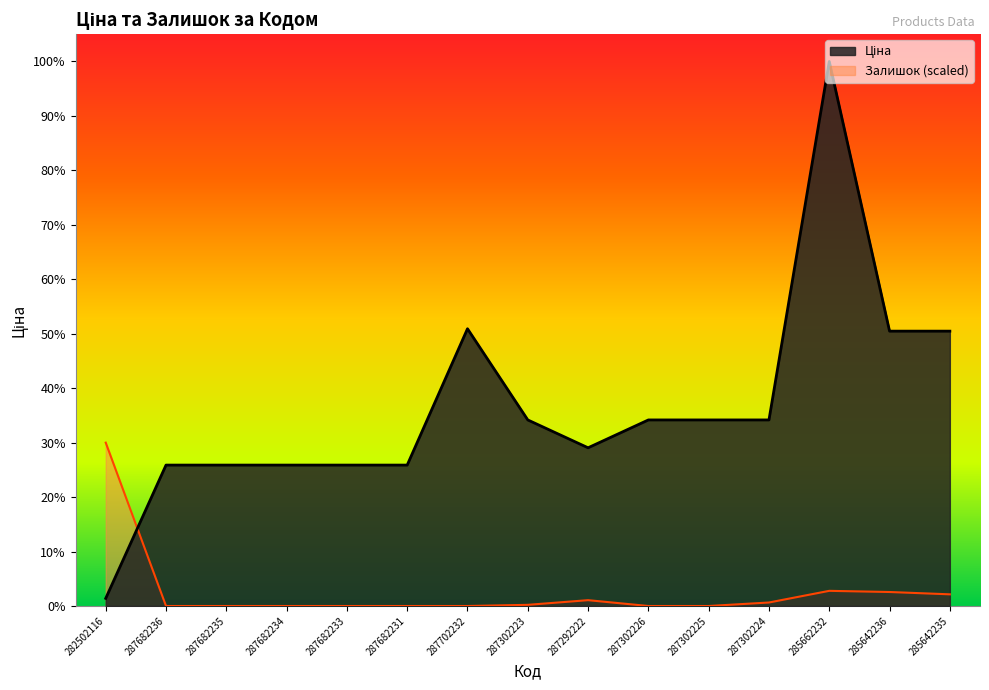

Which series ends up on top after the final intersection of Залишок and Ціна?

Ціна